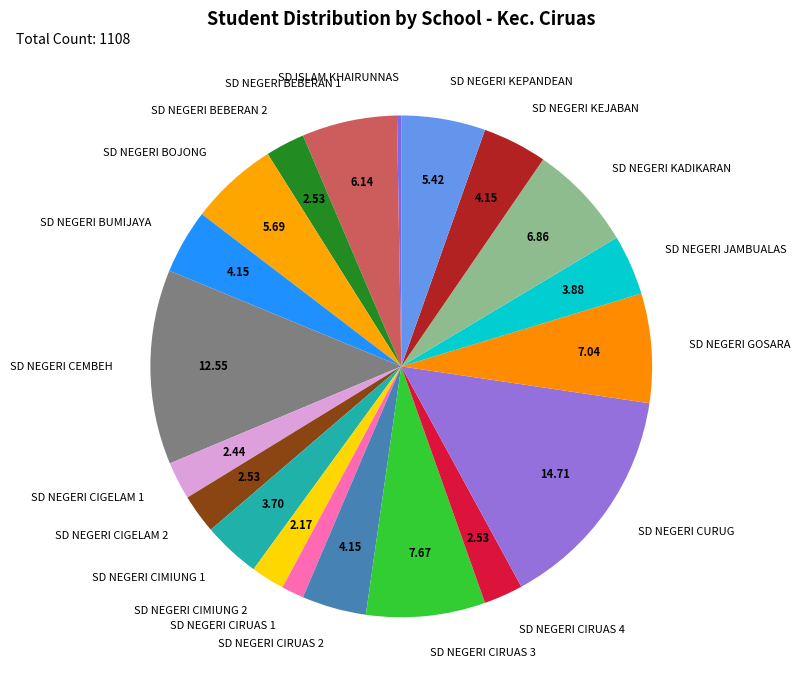

Approximately how many times larger is the value at SD NEGERI KEPANDEAN compared to SD NEGERI CIRUAS 4?

2.1